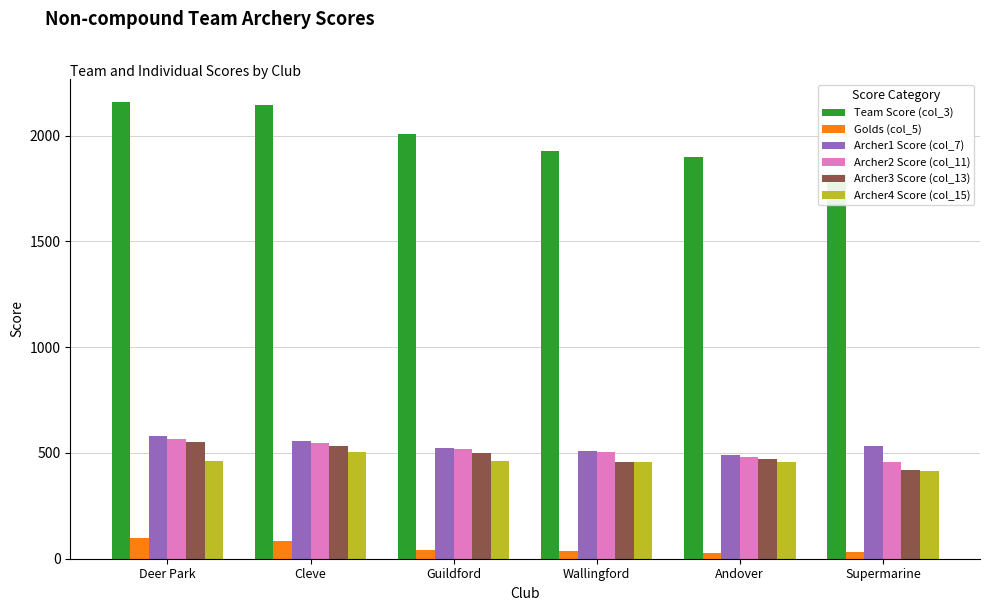

Reading right to left, extract all data points from this chart.

Team Score (col_3): Supermarine=1820	Andover=1899	Wallingford=1927	Guildford=2006	Cleve=2145	Deer Park=2160
Golds (col_5): Supermarine=33	Andover=28	Wallingford=36	Guildford=41	Cleve=85	Deer Park=97
Archer1 Score (col_7): Supermarine=531	Andover=491	Wallingford=509	Guildford=524	Cleve=558	Deer Park=579
Archer2 Score (col_11): Supermarine=456	Andover=479	Wallingford=503	Guildford=521	Cleve=548	Deer Park=566
Archer3 Score (col_13): Supermarine=418	Andover=470	Wallingford=458	Guildford=499	Cleve=533	Deer Park=554
Archer4 Score (col_15): Supermarine=415	Andover=459	Wallingford=457	Guildford=462	Cleve=506	Deer Park=461